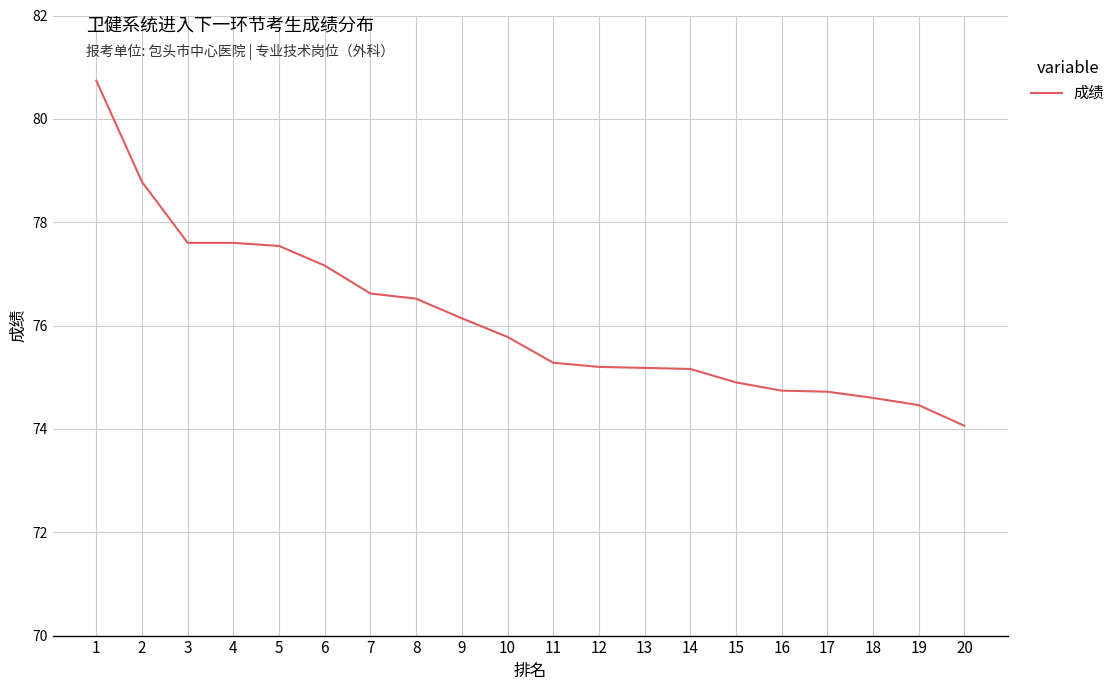

Approximately how many times larger is the value at 12 compared to 19?

1.0